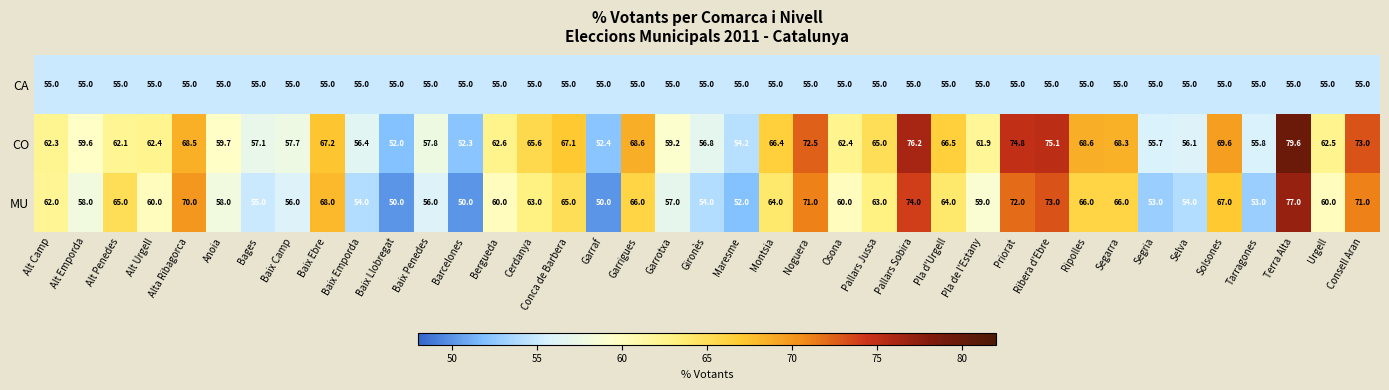

Which series changed the most between Alt Camp and Segarra?

CO